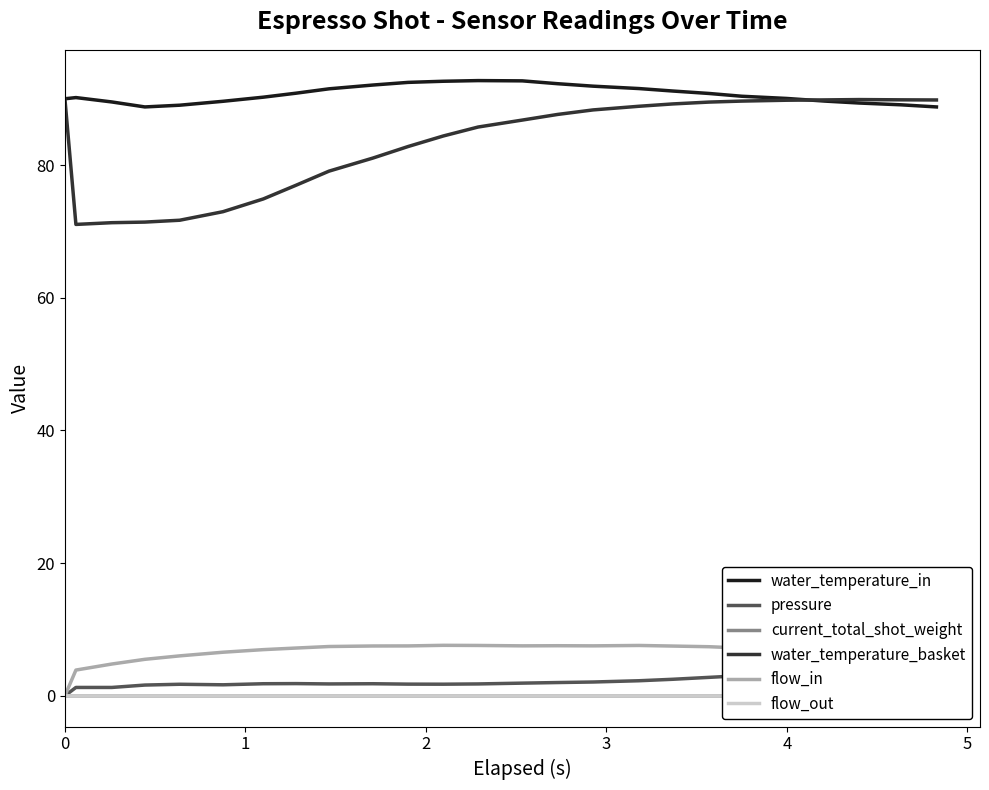

What are all the series names shown in the legend?

water_temperature_in, pressure, current_total_shot_weight, water_temperature_basket, flow_in, flow_out